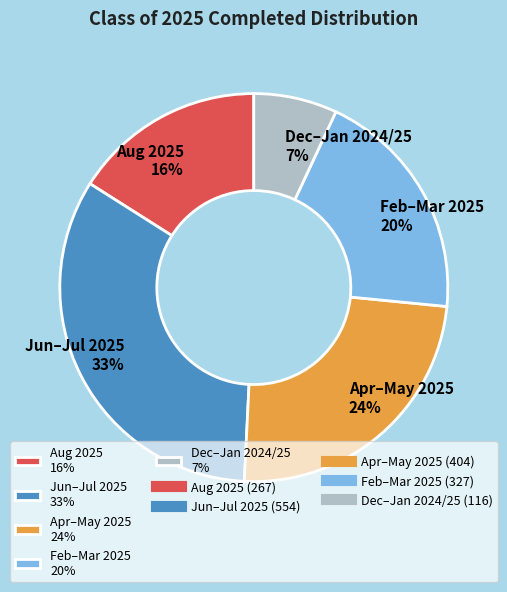

How many segments does this pie chart have?

5